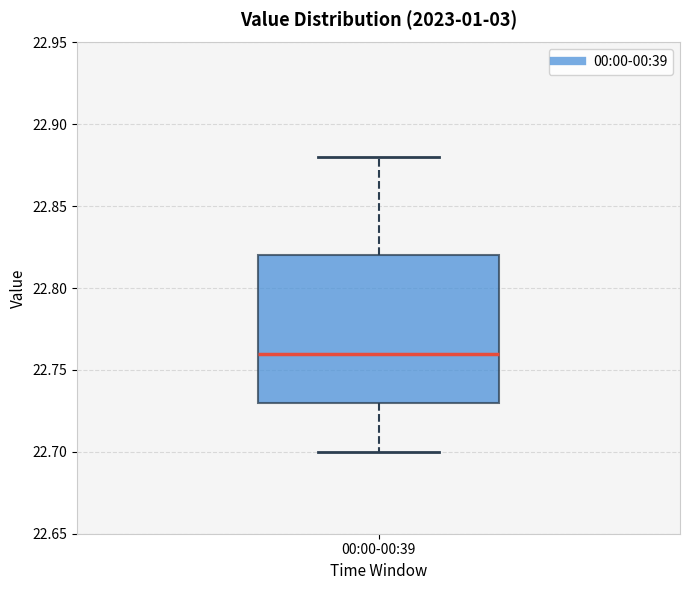

Read this box plot against the y-axis: the position of the median line, the range covered by the box, and the ends of both whiskers. The values are not printed on the chart, so give them approximately, as read against the axis.

median 22.76, box 22.73 to 22.82, whiskers 22.70 to 22.88